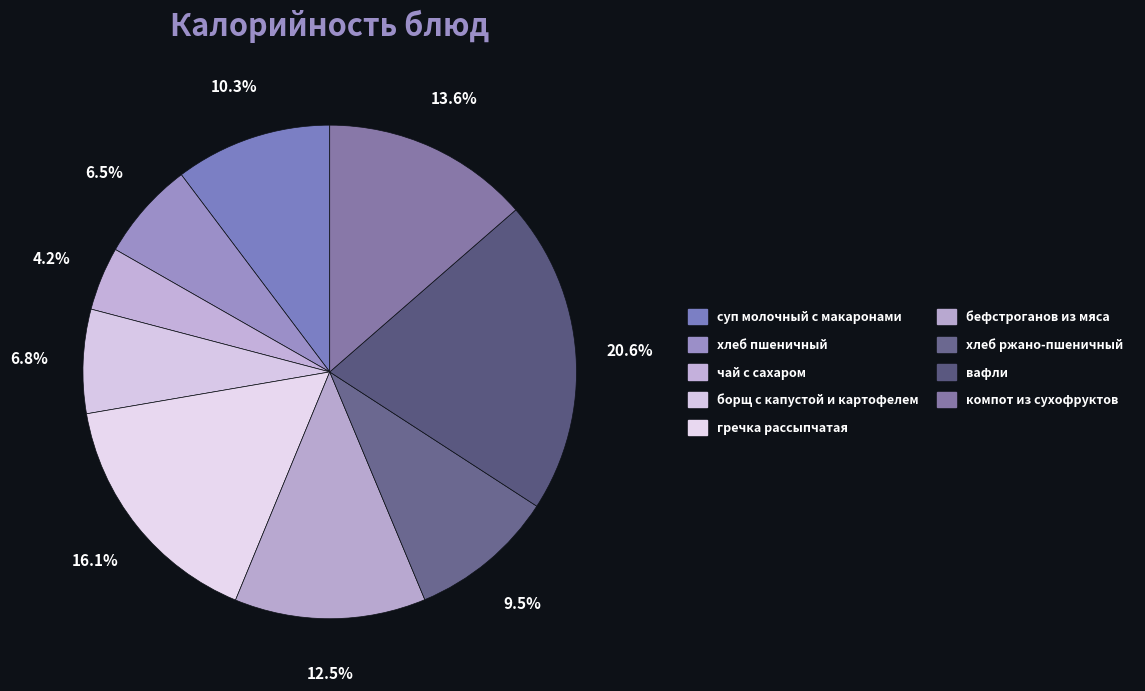

How many segments does this pie chart have?

9